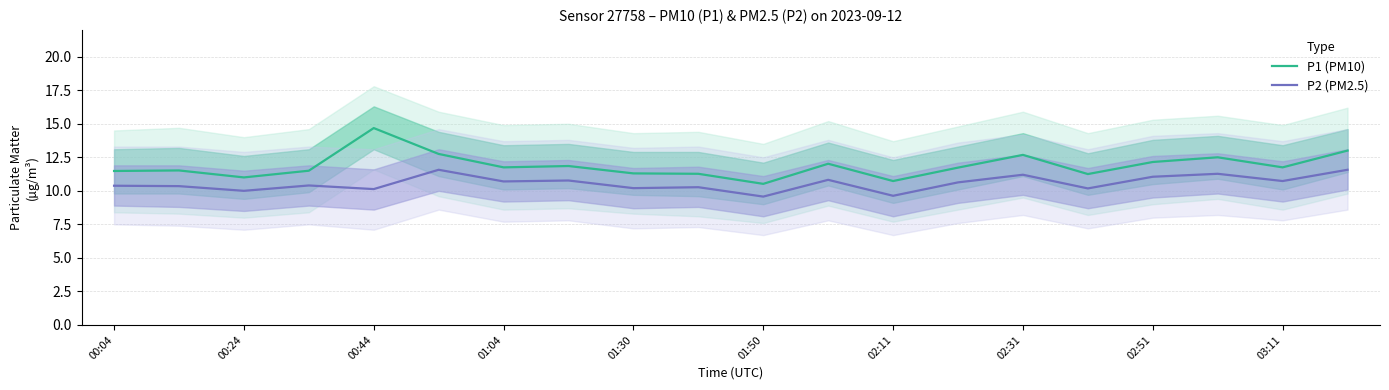

True or false: P1 (PM10) and P2 (PM2.5) intersect in this chart.

False